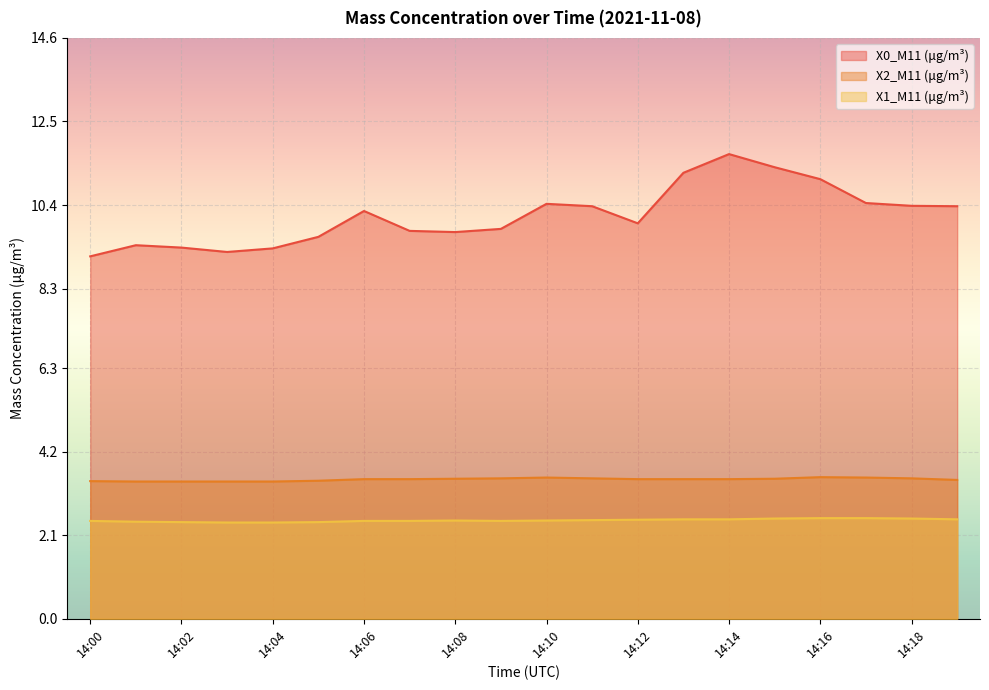

What is the value of the X2_M11 (μg/m³) point at the 16th from the left?

3.5